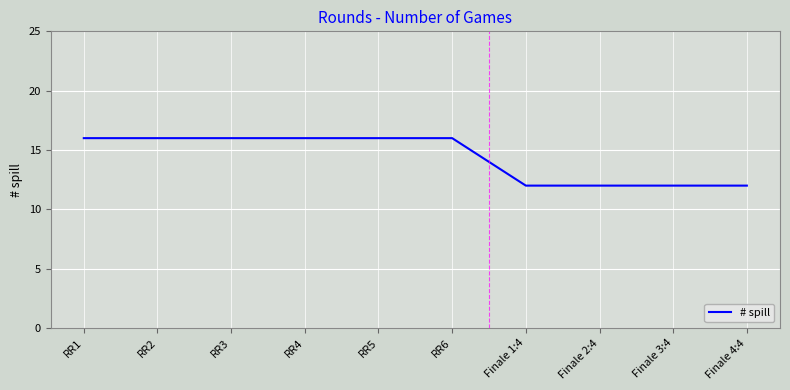

How many lines are shown in the chart?

1